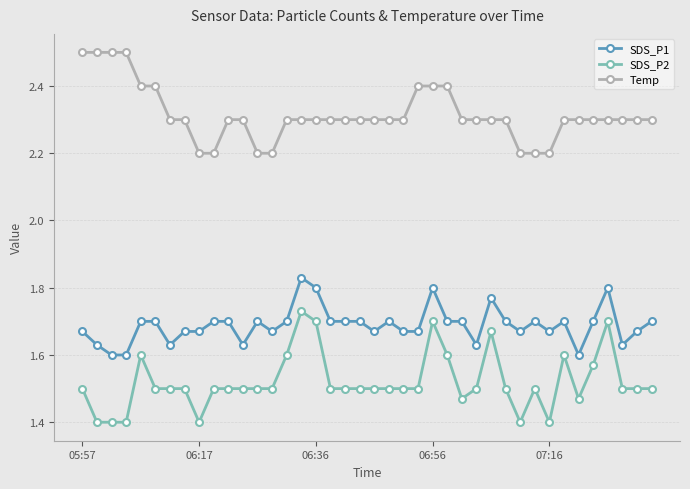

Rank the series by their maximum value, from lowest to highest.

SDS_P2, SDS_P1, Temp